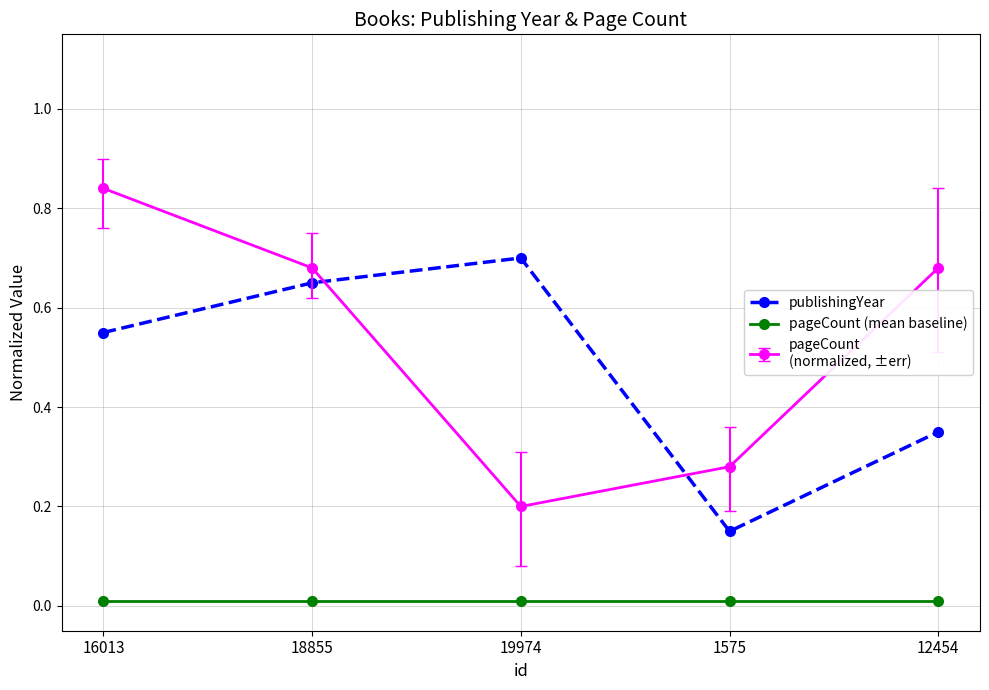

Which label corresponds to the largest value in the chart?

16013